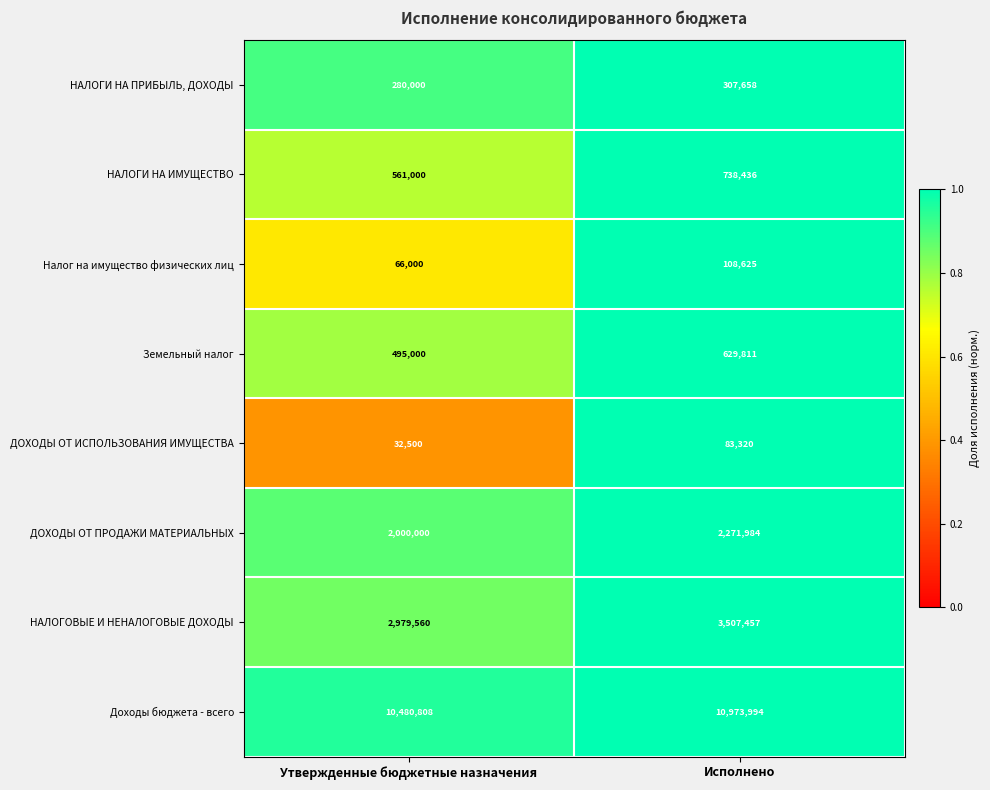

Rank the series by their maximum value, from highest to lowest.

Доходы бюджета - всего, НАЛОГОВЫЕ И НЕНАЛОГОВЫЕ ДОХОДЫ, ДОХОДЫ ОТ ПРОДАЖИ МАТЕРИАЛЬНЫХ, НАЛОГИ НА ИМУЩЕСТВО, Земельный налог, НАЛОГИ НА ПРИБЫЛЬ, ДОХОДЫ, Налог на имущество физических лиц, ДОХОДЫ ОТ ИСПОЛЬЗОВАНИЯ ИМУЩЕСТВА